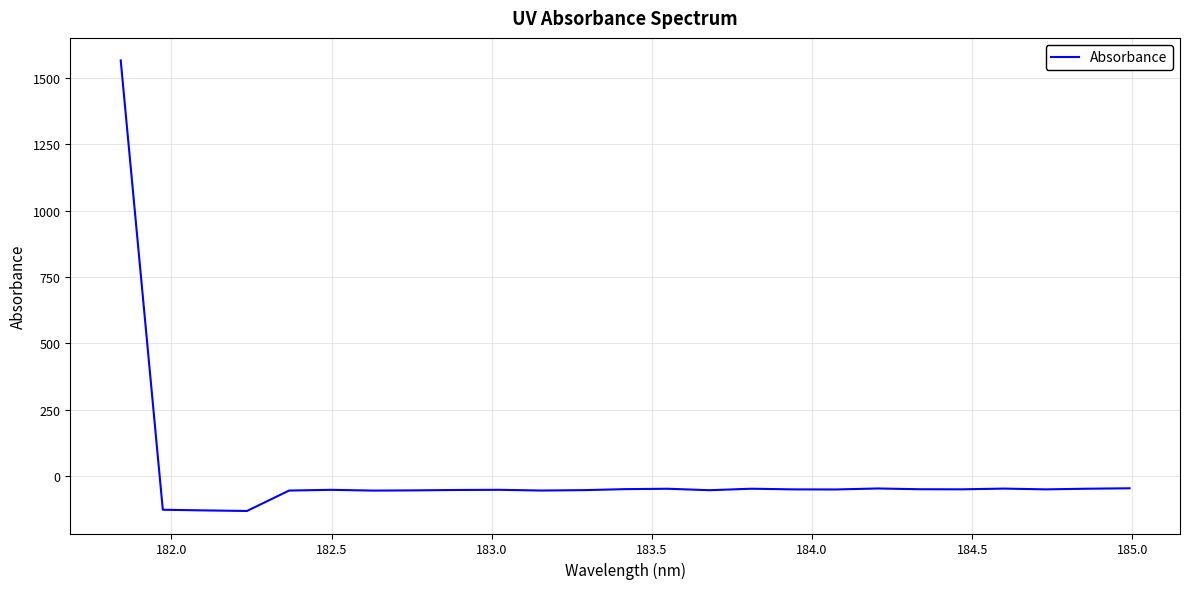

What is the difference between the maximum and minimum values?

1697.4